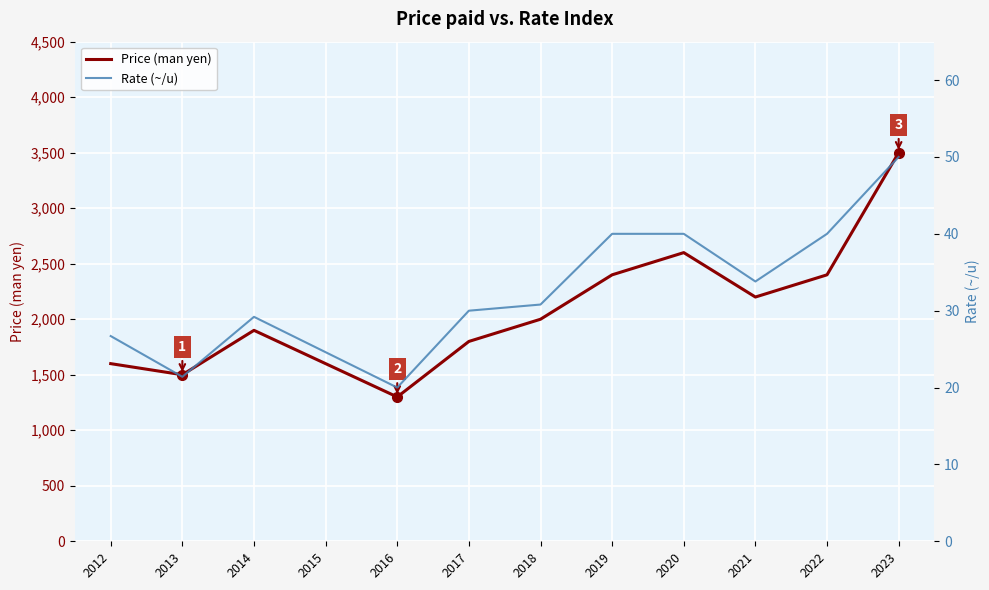

How many series are shown in this chart?

2